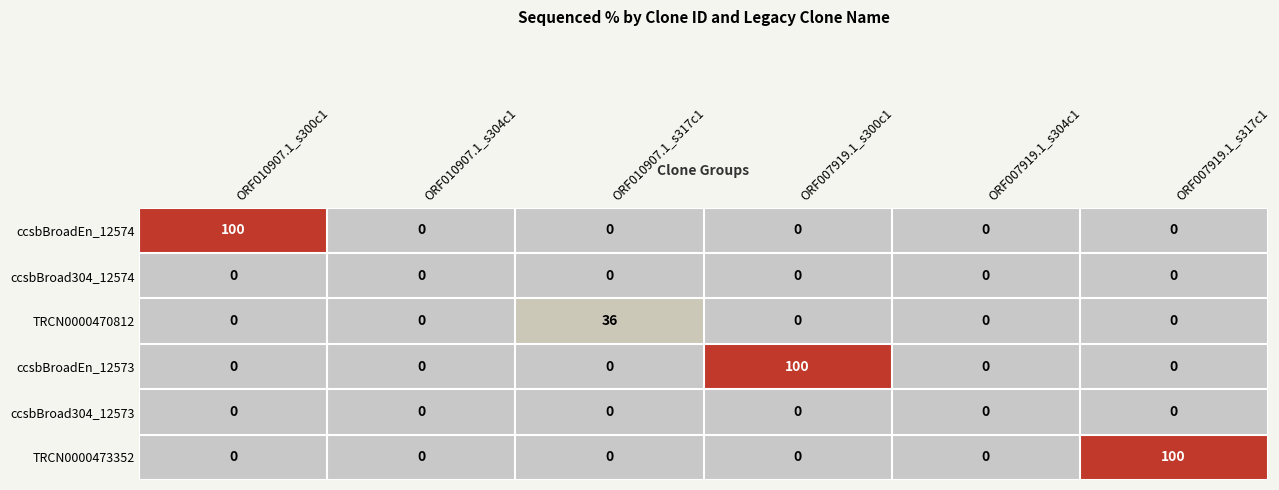

Is the value of ccsbBroadEn_12573 at ORF010907.1_s304c1 greater than the value of TRCN0000470812 at ORF010907.1_s304c1?

No